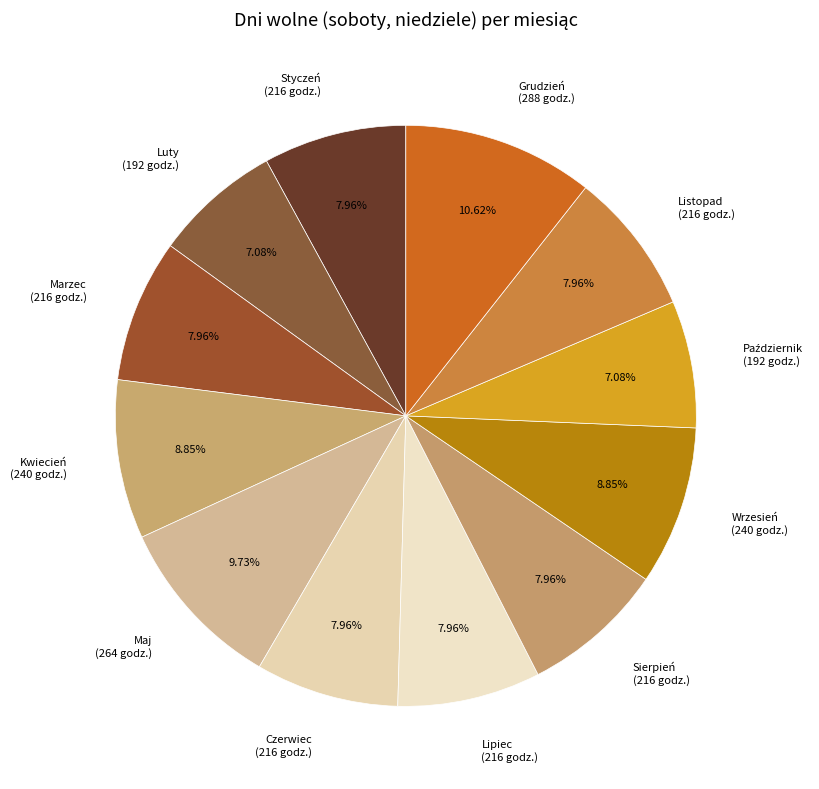

Between Luty (192 godz.) and Grudzień (288 godz.), which is larger?

Grudzień (288 godz.)